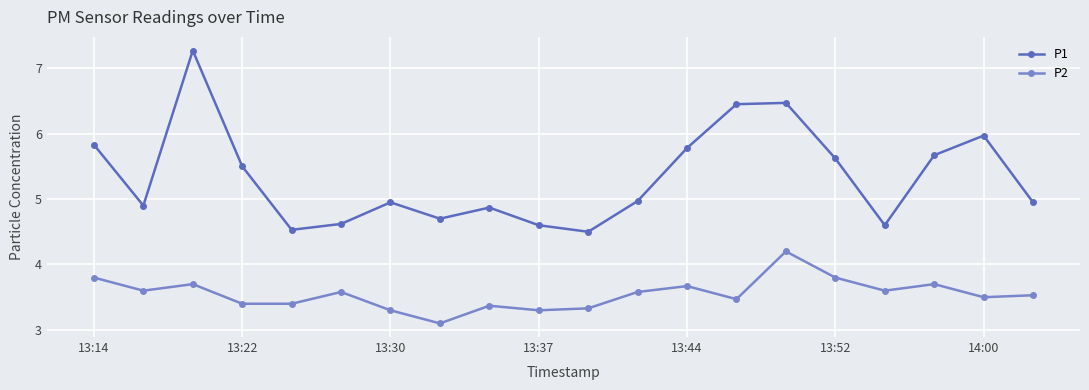

At how many categories does at least one series exceed 3?

20